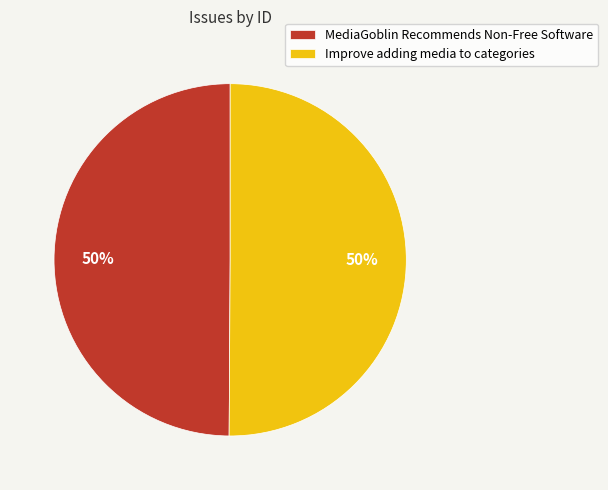

To the nearest percent, what portion does MediaGoblin Recommends Non-Free Software represent?

50%